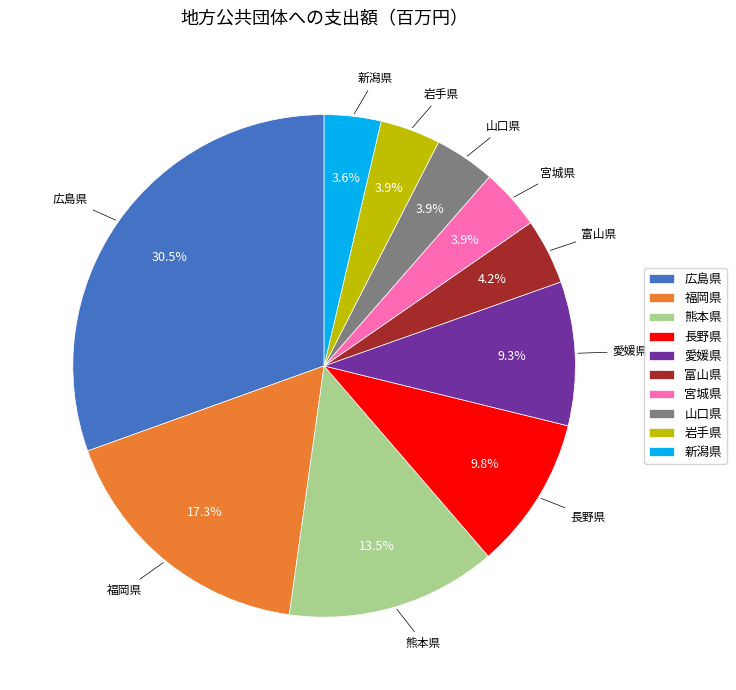

To the nearest percent, what portion does 長野県 represent?

10%